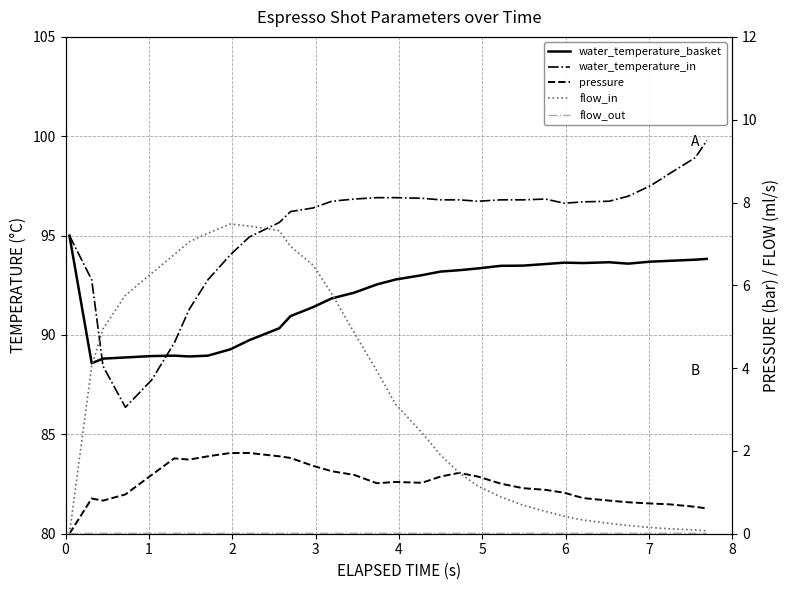

Reading left to right, what are all the values shown in this chart?

water_temperature_basket: 95.0	88.6	88.8	88.9	88.9	89.0	88.9	89.0	89.3	89.7	90.3	91.0	91.4	91.8	92.1	92.5	92.8	93.0	93.2	93.3	93.3	93.5	93.5	93.6	93.6	93.6	93.7	93.6	93.7	93.7	93.8	93.8
water_temperature_in: 95.0	92.8	88.4	86.4	87.7	89.6	91.3	92.8	94.0	94.9	95.7	96.2	96.4	96.7	96.8	96.9	96.9	96.9	96.8	96.8	96.7	96.8	96.8	96.8	96.6	96.7	96.7	97.0	97.5	98.1	98.9	99.8
pressure: 0.0	0.8	0.8	0.9	1.4	1.8	1.8	1.9	1.9	1.9	1.9	1.8	1.6	1.5	1.4	1.2	1.2	1.2	1.4	1.5	1.4	1.2	1.1	1.1	1.0	0.9	0.8	0.8	0.7	0.7	0.7	0.6
flow_in: 0.0	4.0	5.0	5.8	6.3	6.7	7.0	7.3	7.5	7.4	7.3	6.9	6.5	5.8	4.8	3.9	3.1	2.4	1.9	1.5	1.1	0.9	0.7	0.5	0.4	0.3	0.2	0.2	0.1	0.1	0.1	0.1
flow_out: 0.0	0.0	0.0	0.0	0.0	0.0	0.0	0.0	0.0	0.0	0.0	0.0	0.0	0.0	0.0	0.0	0.0	0.0	0.0	0.0	0.0	0.0	0.0	0.0	0.0	0.0	0.0	0.0	0.0	0.0	0.0	0.0